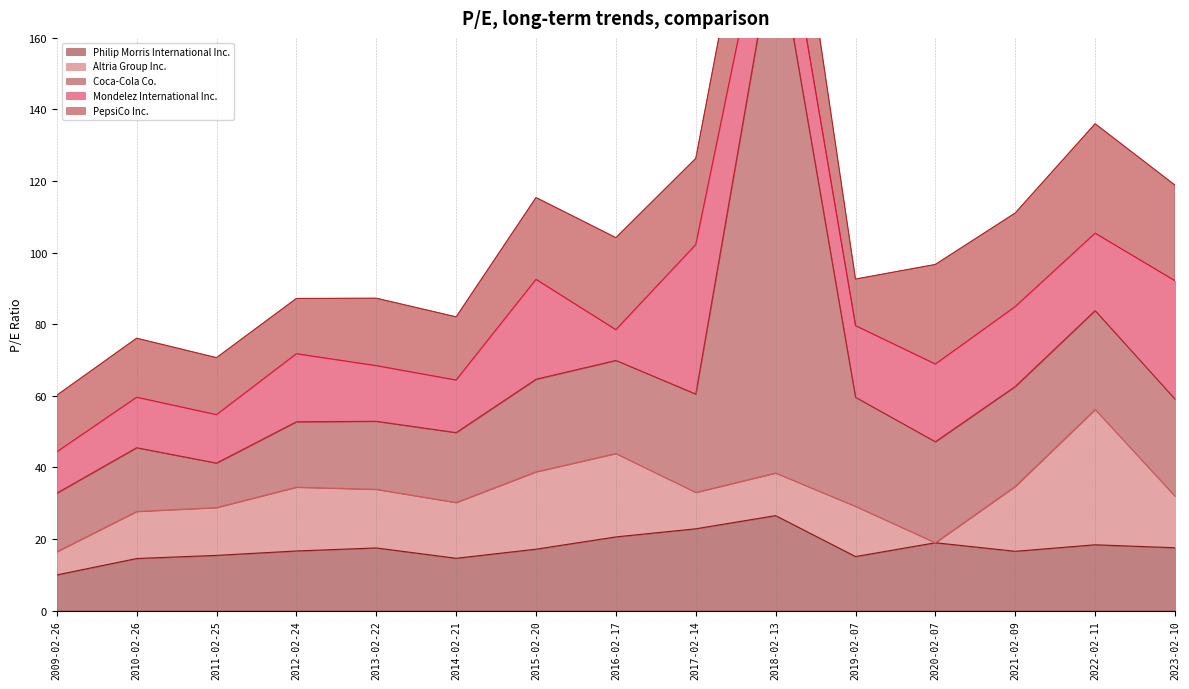

At 2016-02-17, list the series in order from largest to smallest.

Coca-Cola Co., PepsiCo Inc., Altria Group Inc., Philip Morris International Inc., Mondelez International Inc.